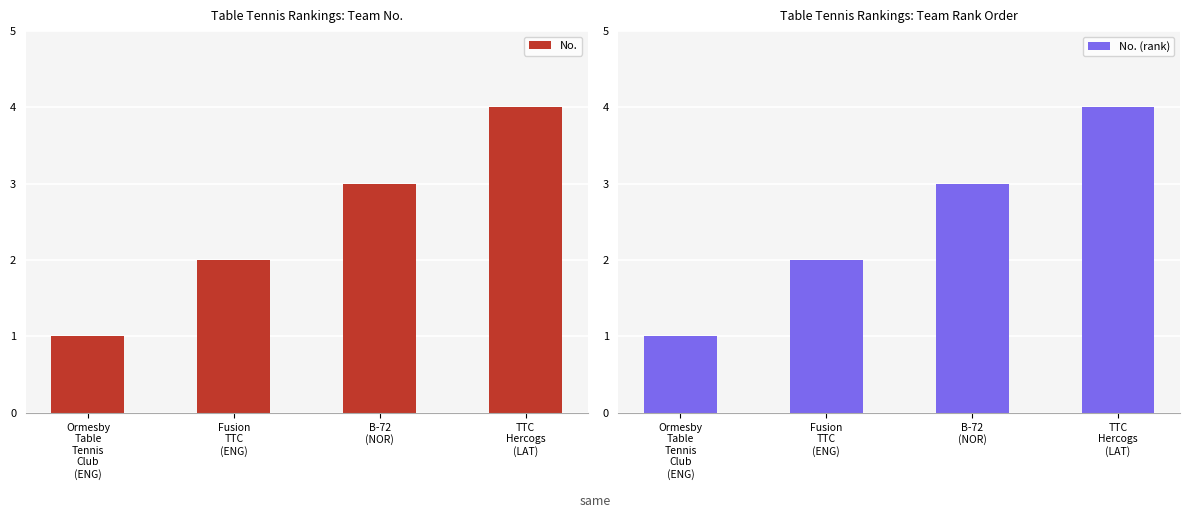

What position from the right is B-72
(NOR)?

2